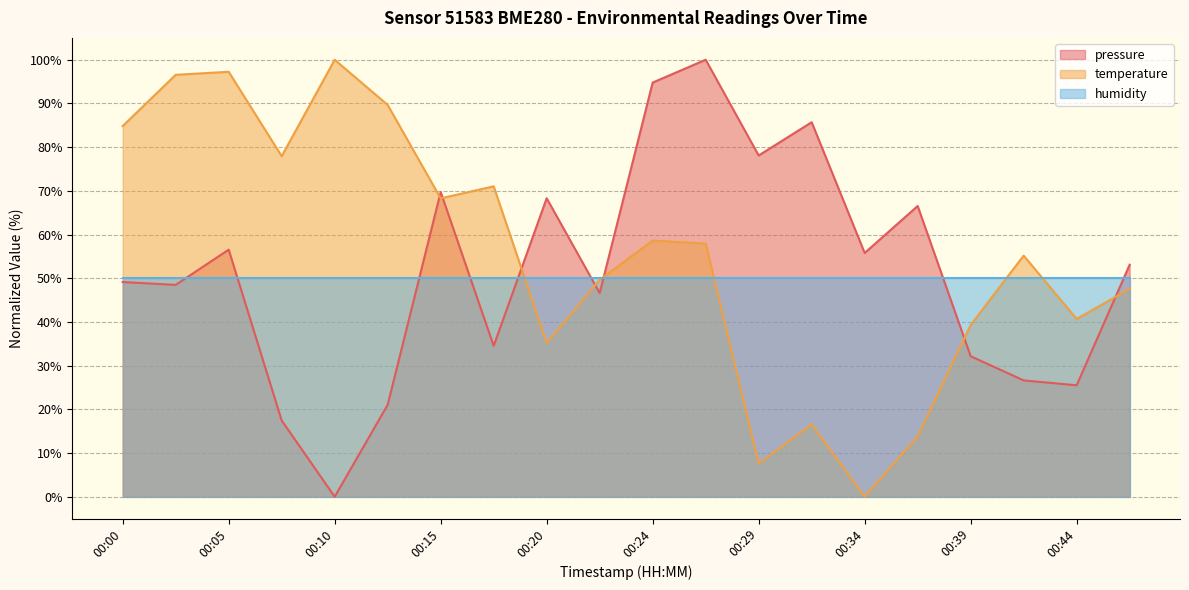

The value of pressure at 00:42 is 8.9. True or false?

False